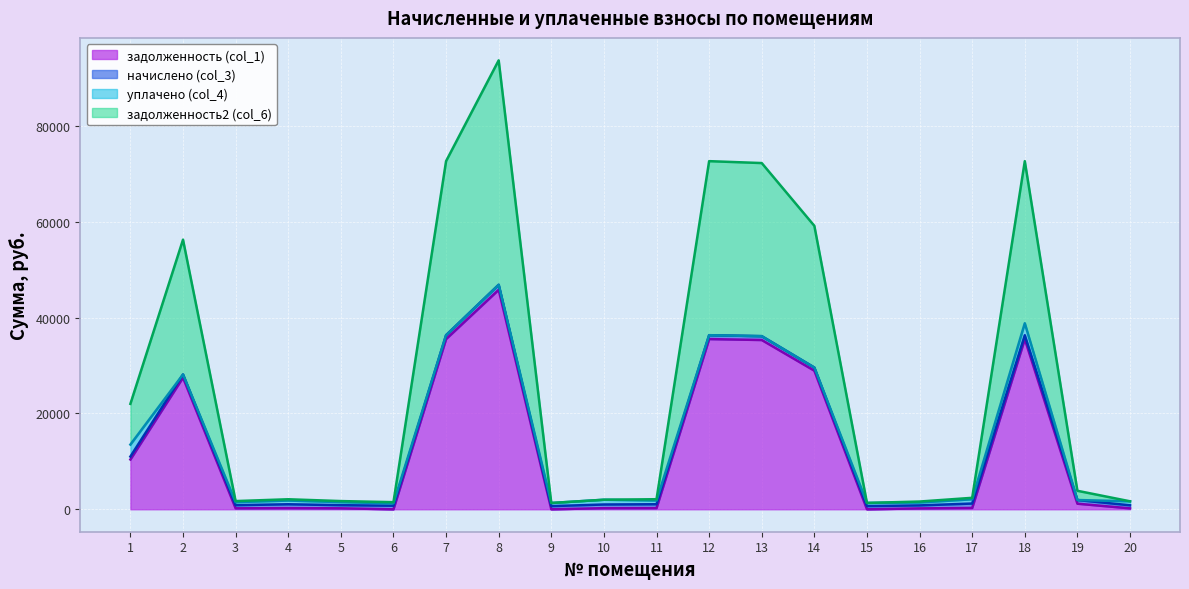

The value of задолженность (col_1) at 18 is 35509.0. True or false?

True